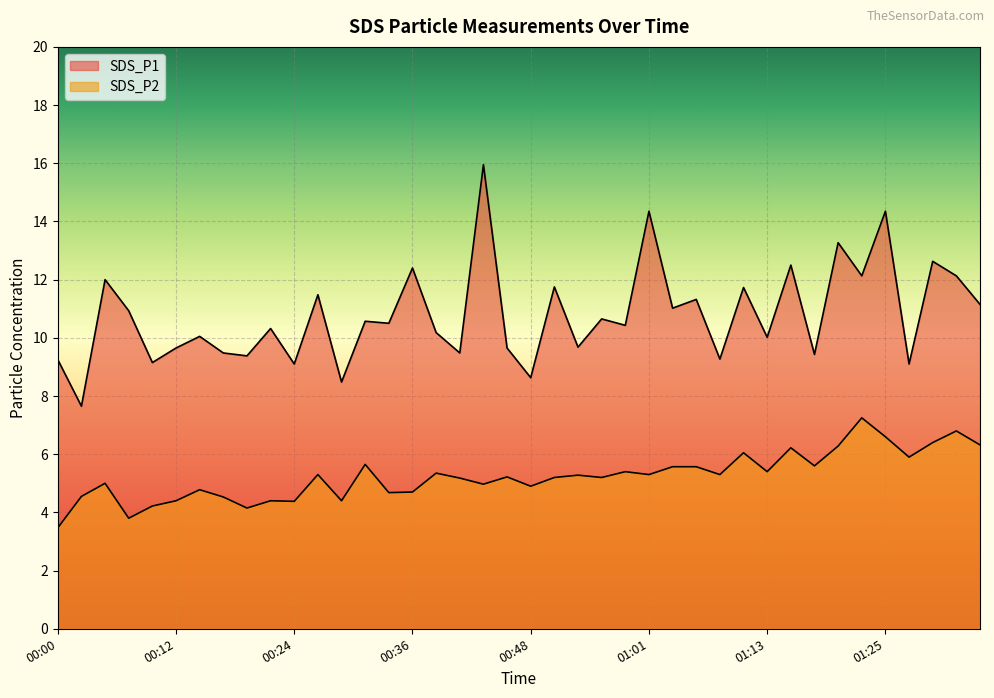

List the series in order of their overall mean, highest first.

SDS_P1, SDS_P2